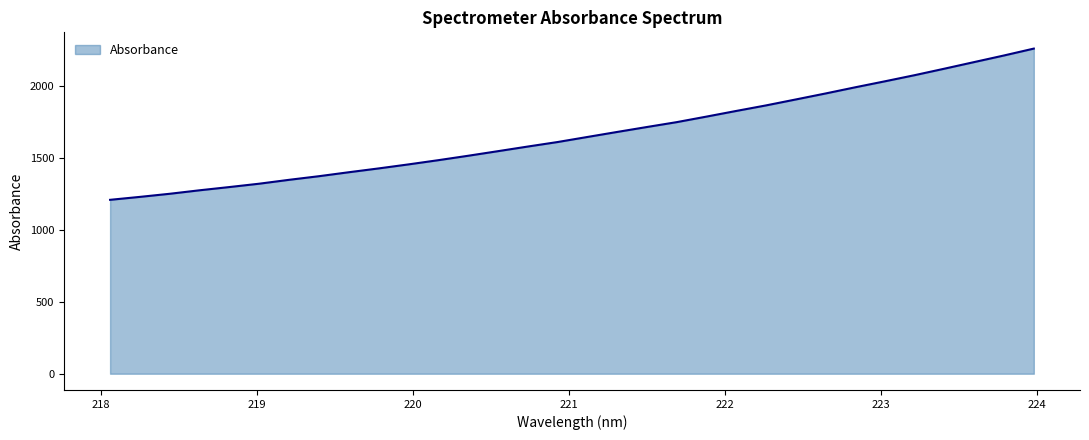

What is the maximum value shown in the chart?

2257.2